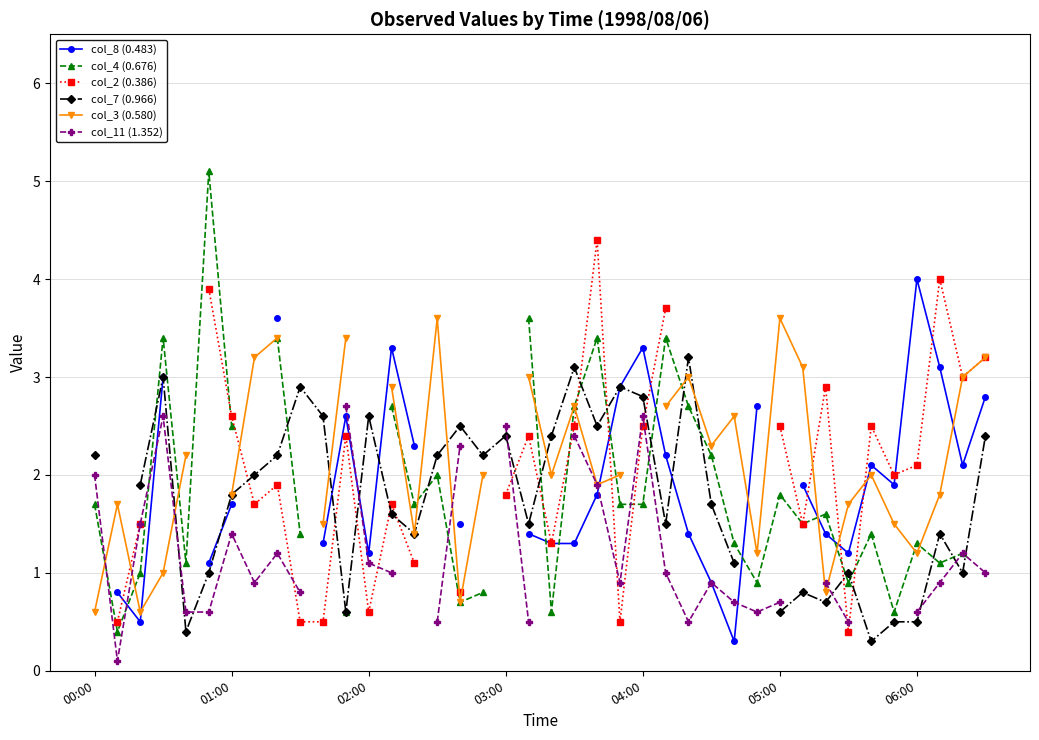

At which category is the sum across all series the highest?

22